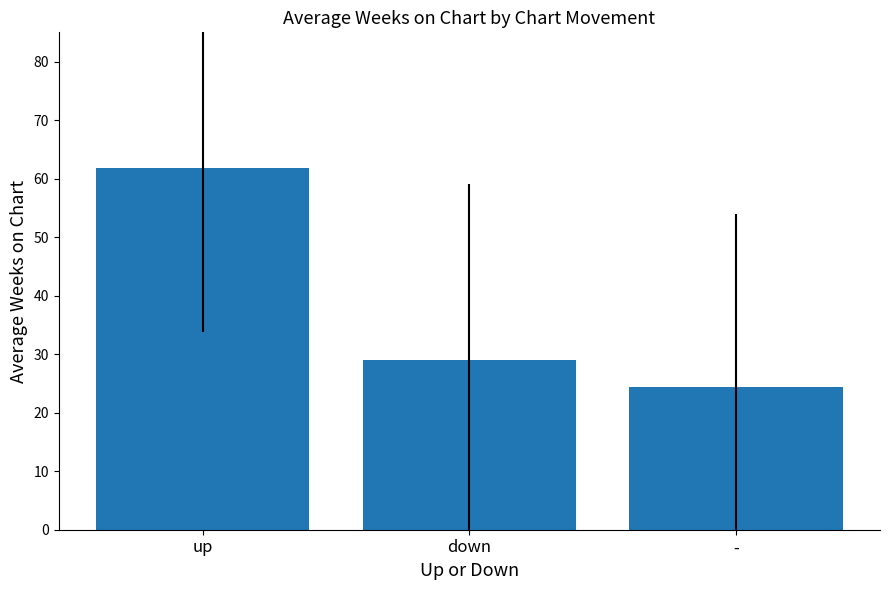

Which has a higher value, down or -?

down